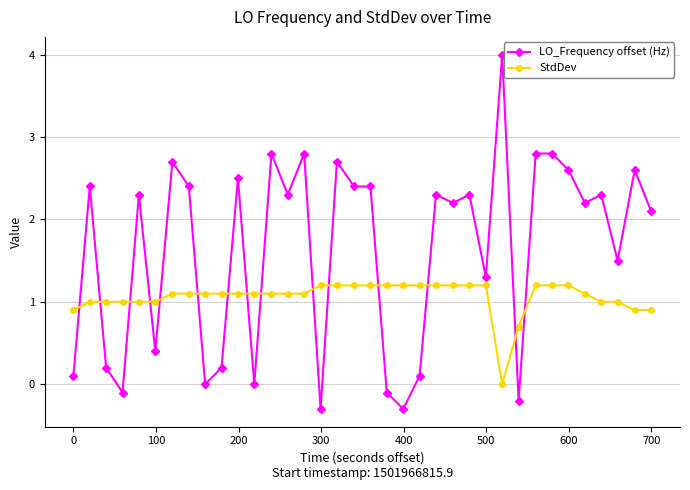

Is this an area chart (filled region under the line)?

No